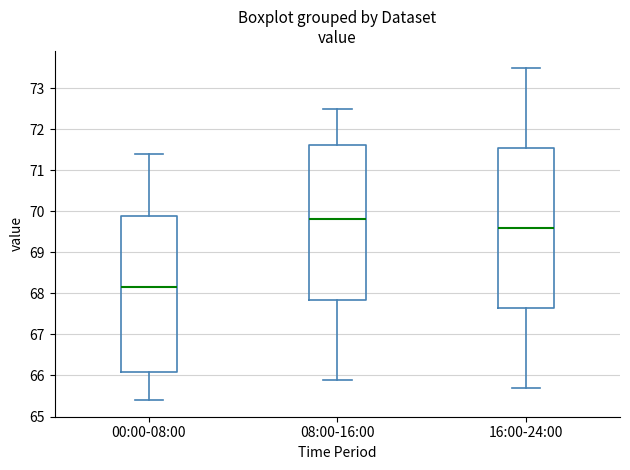

Which box's median line is the highest?

08:00-16:00